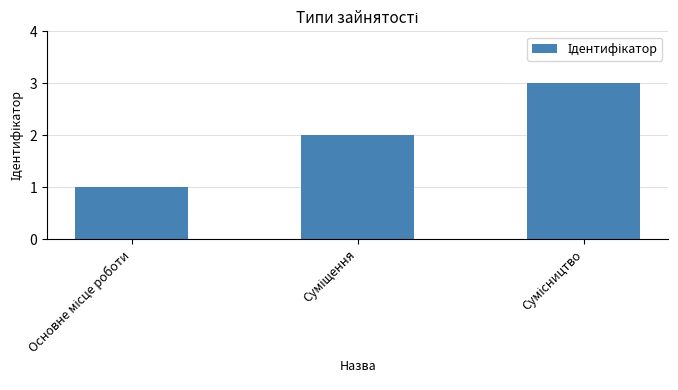

What is the sum of all values?

6